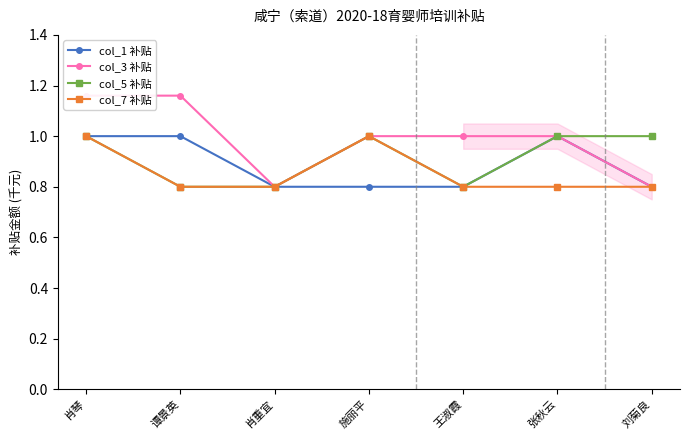

Where does the col_3 补贴 series first go above 1?

肖琴